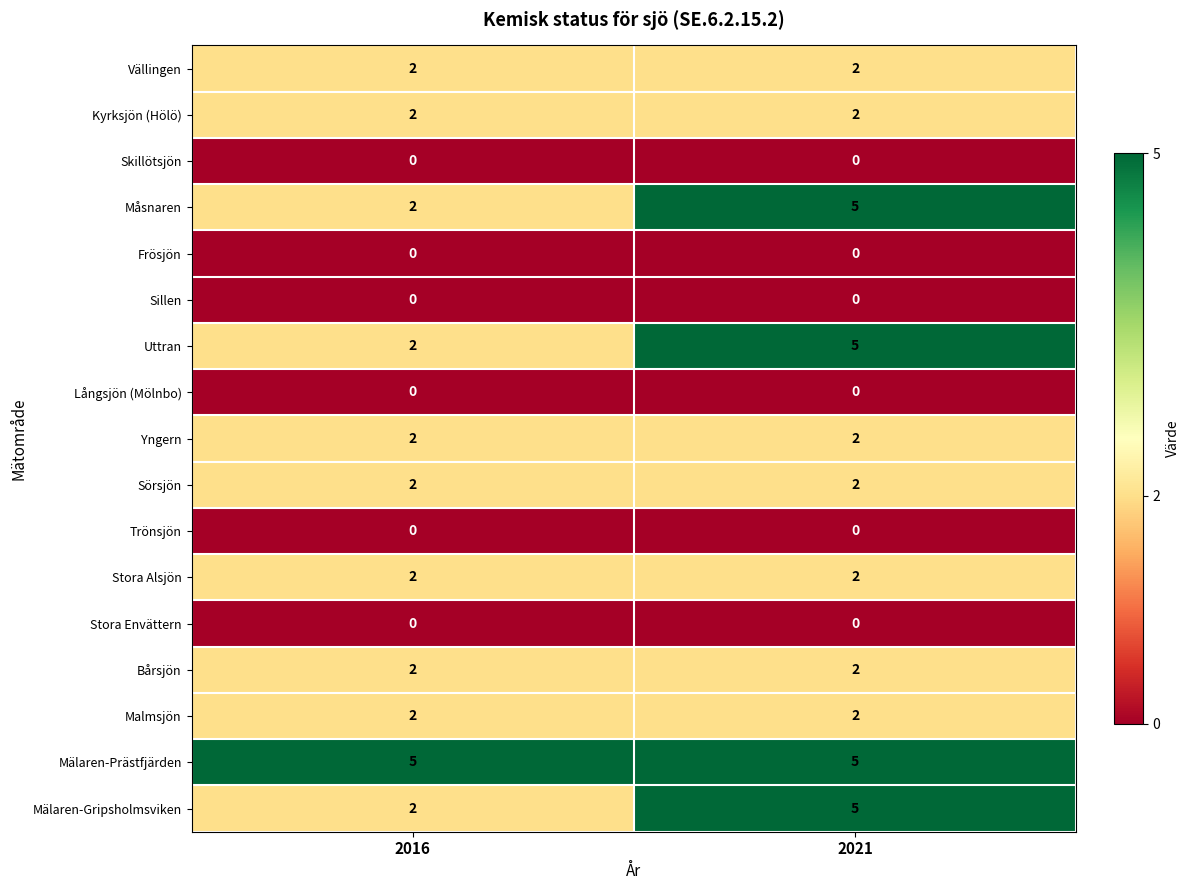

How many data points does each series have?

2